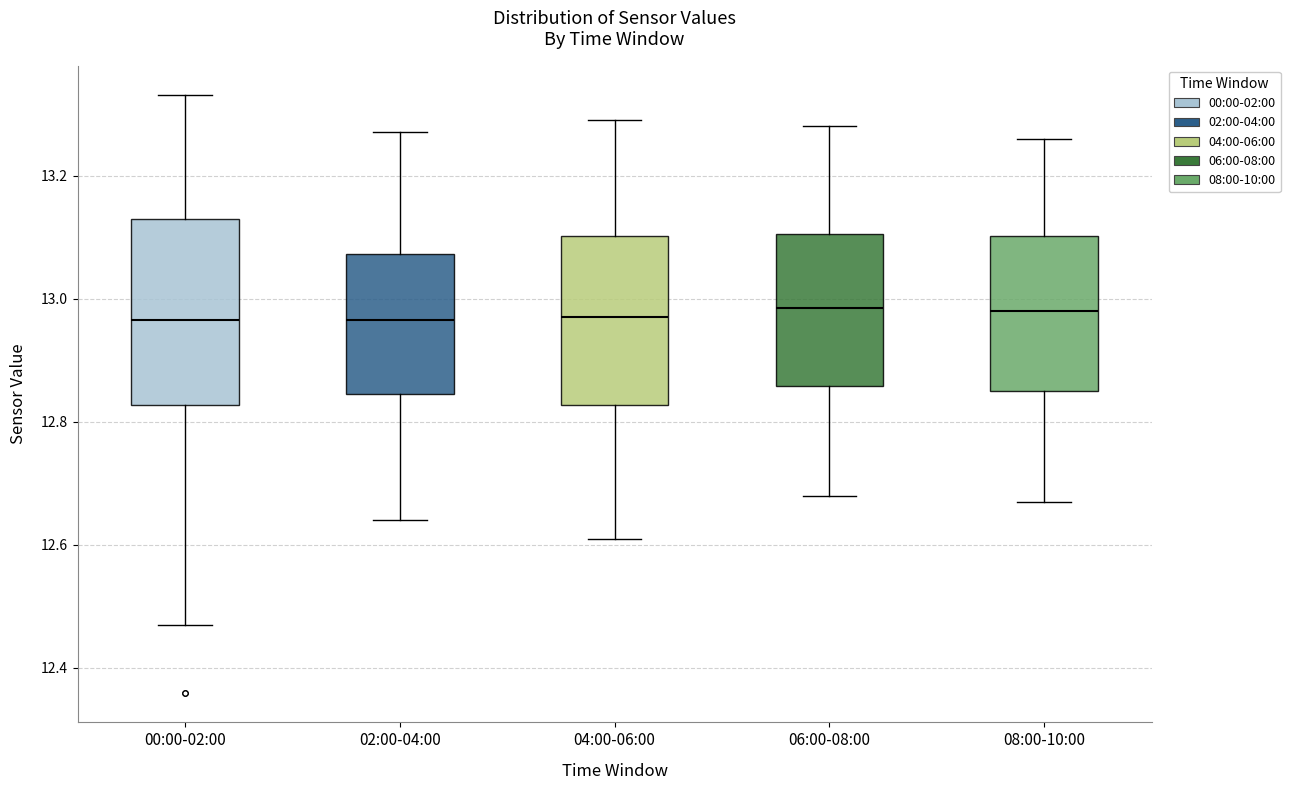

Where does the upper whisker of the box for 04:00-06:00 end on the y-axis? The values are not printed on the chart, so give them approximately, as read against the axis.

13.30